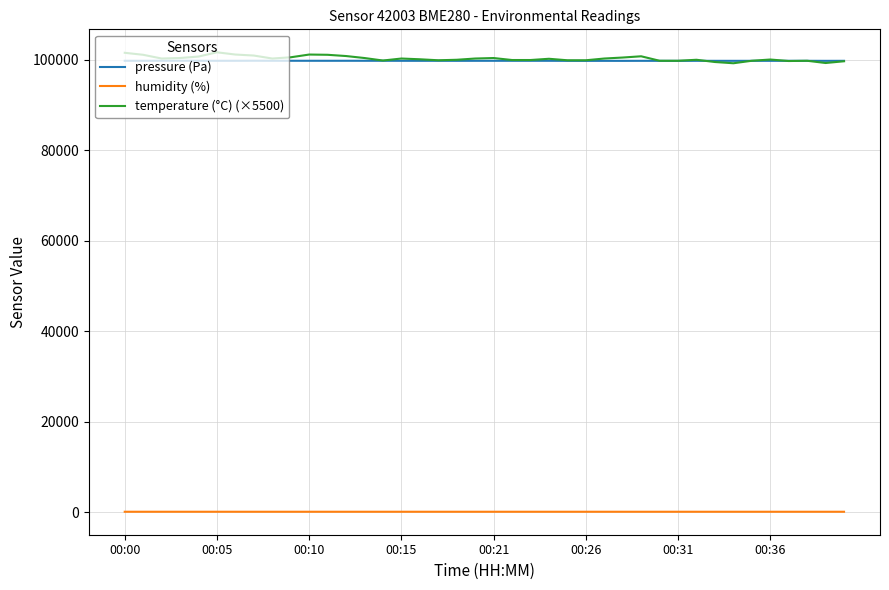

True or false: humidity (%) and temperature (°C) (×5500) cross at least once.

False